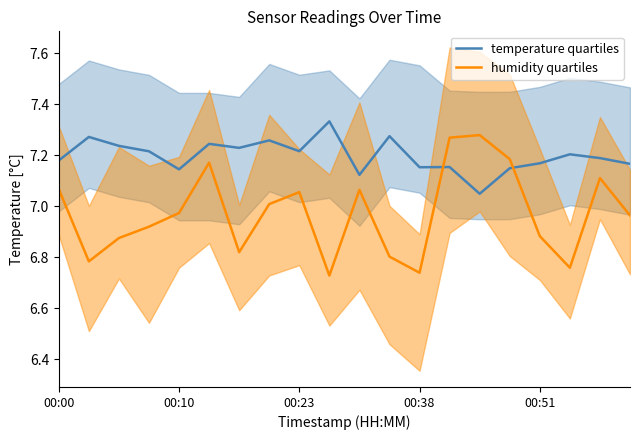

Reading left to right, transcribe all the data shown in this chart.

temperature quartiles: 7.2	7.3	7.2	7.2	7.1	7.2	7.2	7.3	7.2	7.3	7.1	7.3	7.2	7.2	7.0	7.1	7.2	7.2	7.2	7.2
humidity quartiles: 7.1	6.8	6.9	6.9	7.0	7.2	6.8	7.0	7.1	6.7	7.1	6.8	6.7	7.3	7.3	7.2	6.9	6.8	7.1	7.0